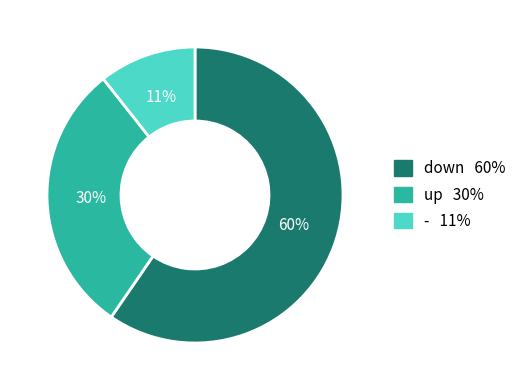

To the nearest percent, what percentage of the pie is -?

11%